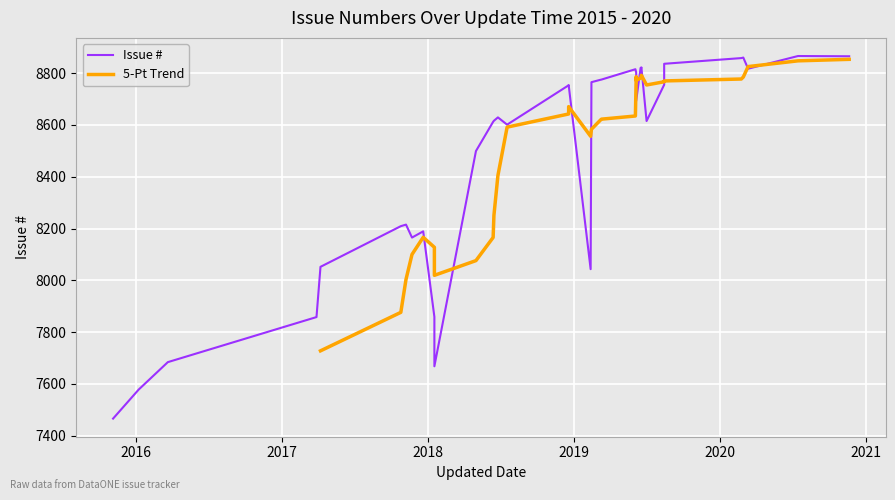

What is the difference between the second highest and second lowest values?

1287